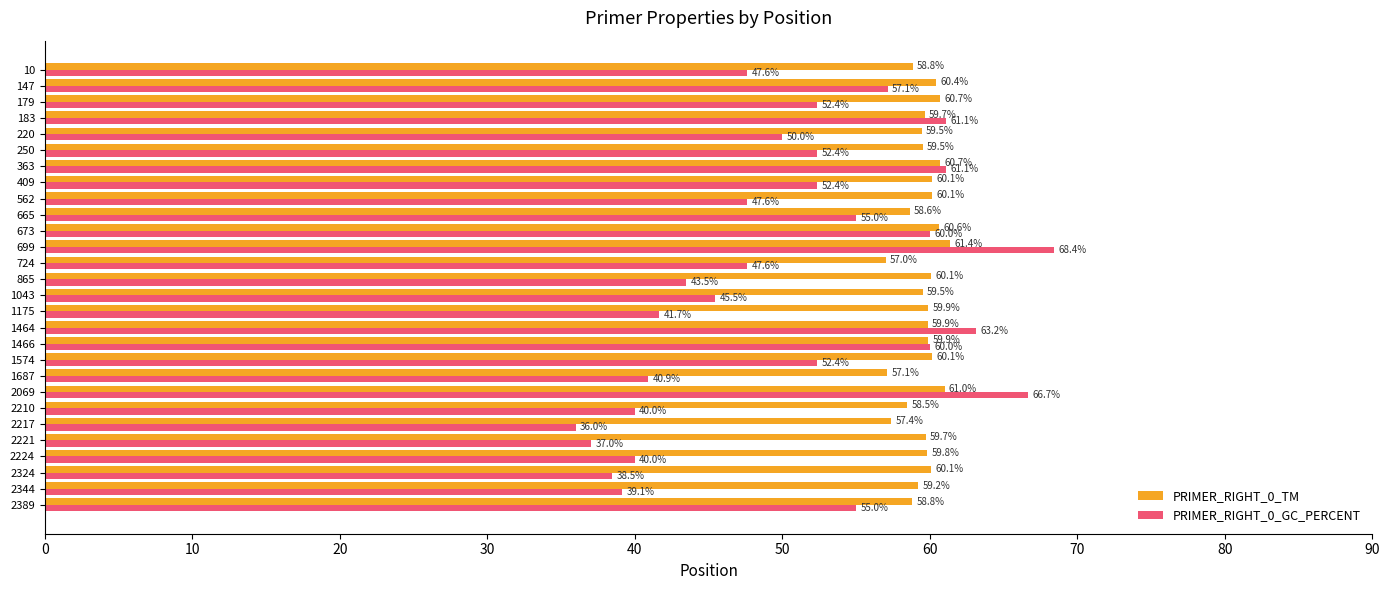

What is the spread (max minus min) of values at 179?

8.3